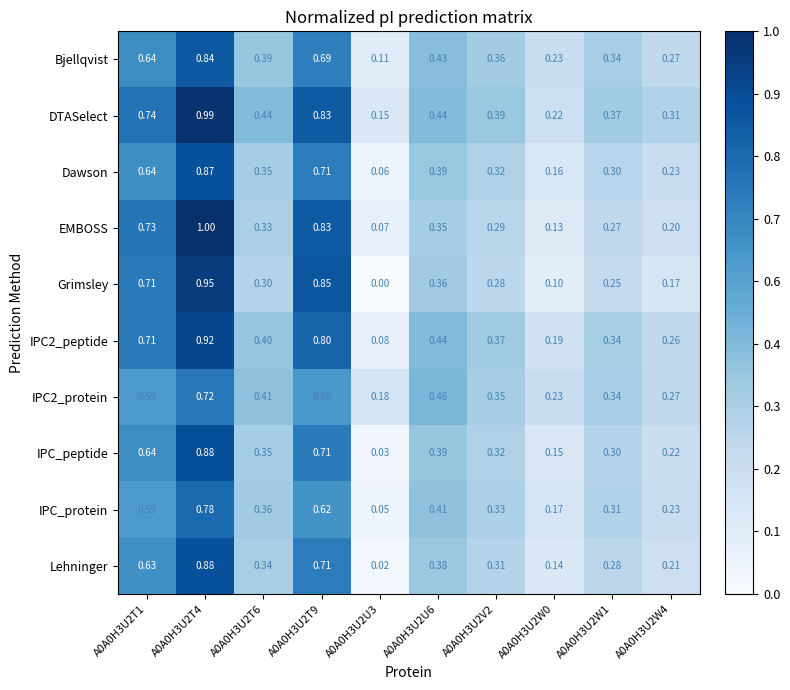

Which series has the largest range (max minus min)?

Grimsley